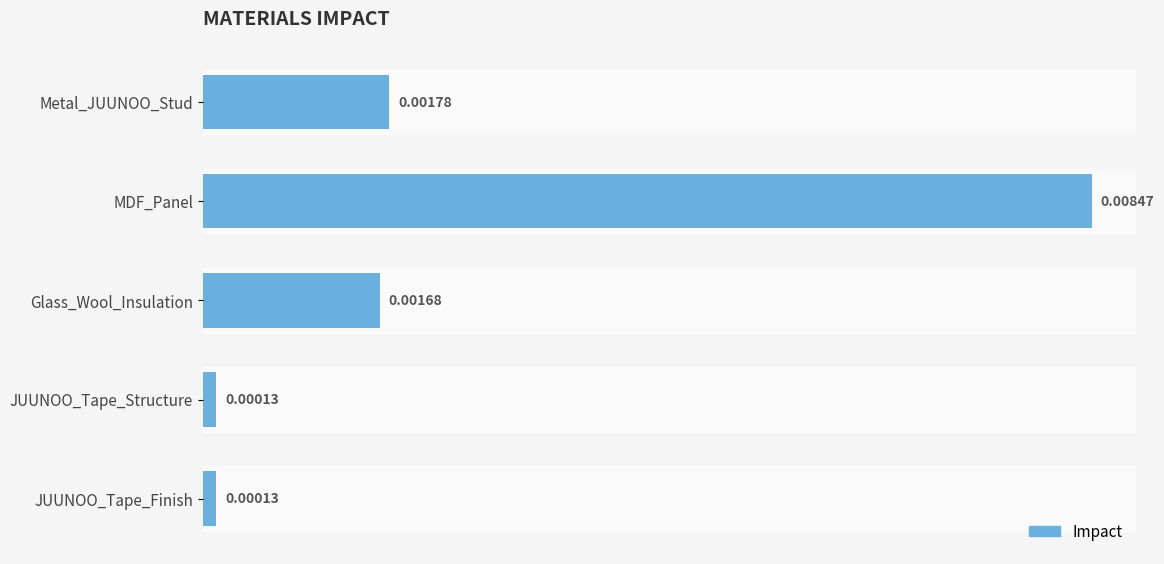

What is the label of the 2nd bar from the top?

MDF_Panel